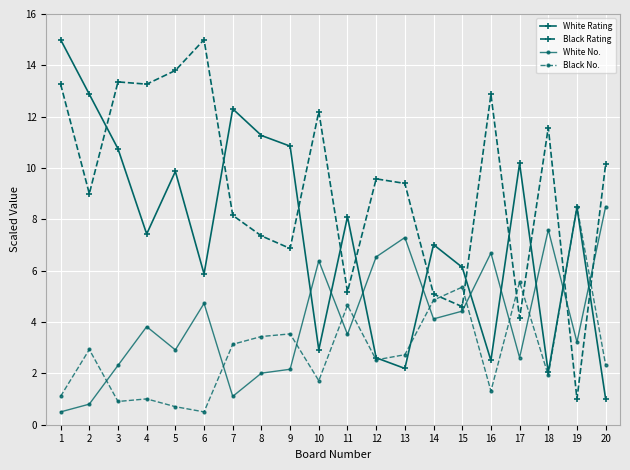

Where is the first local minimum for White No.?

5